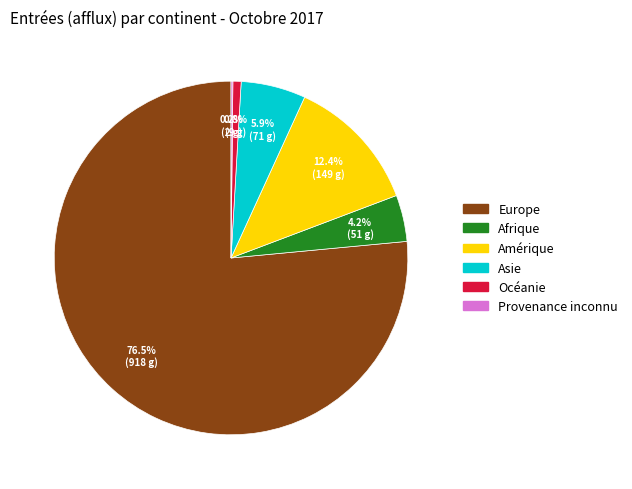

What is the largest slice in the pie chart?

Europe